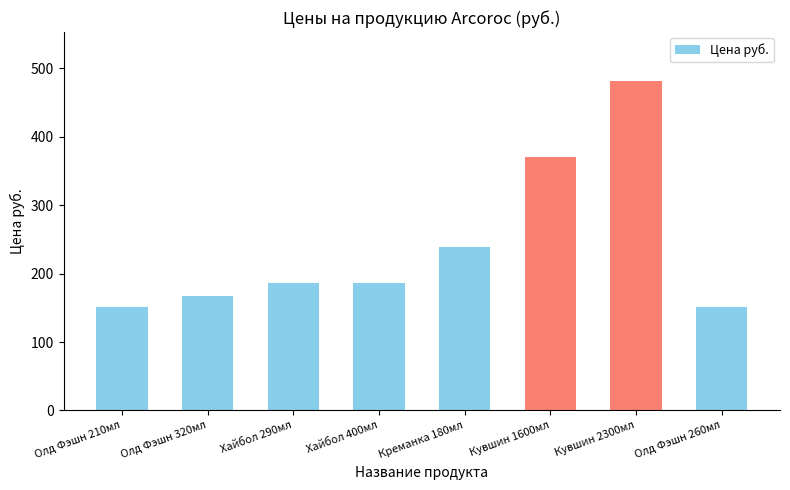

What is the average value?

242